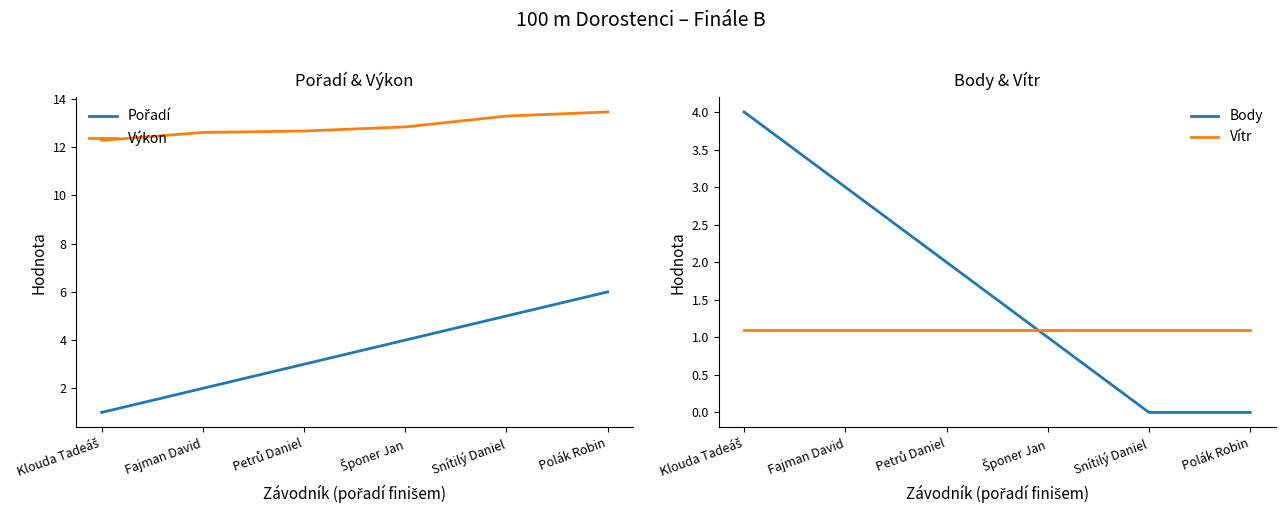

True or false: Vítr has a value of 1.1 at Fajman David.

True